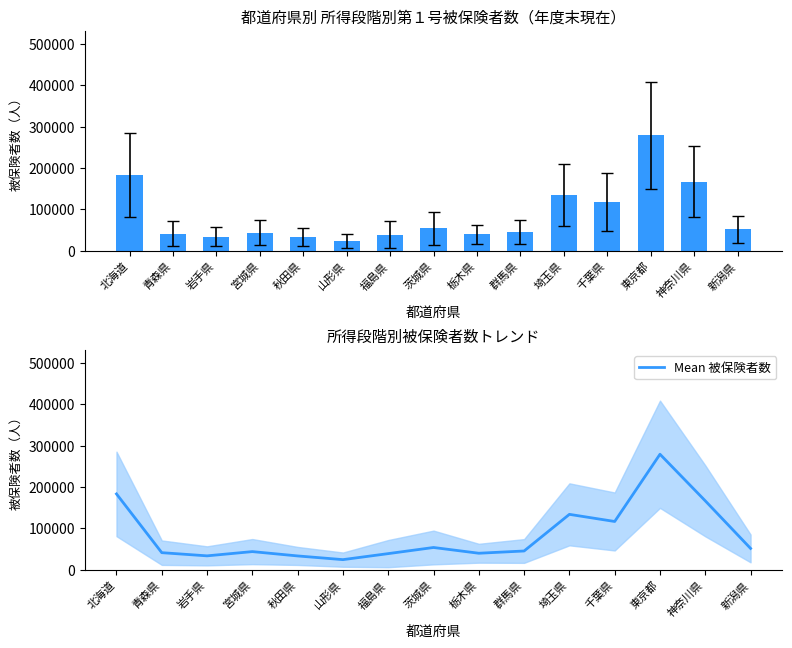

Count the number of values greater than 45587.

7